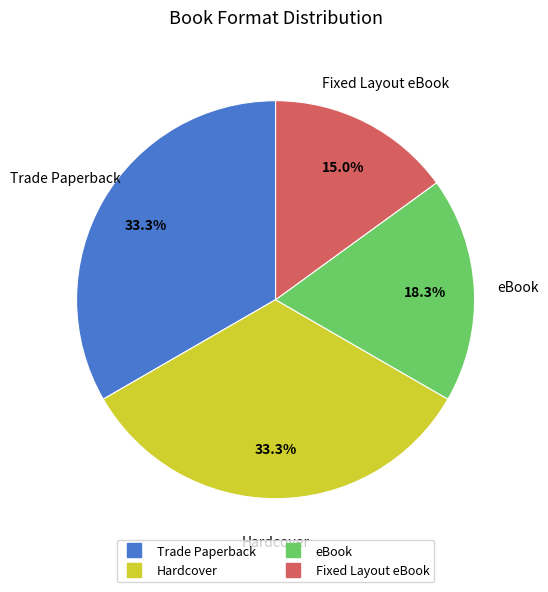

To the nearest percent, what portion does Fixed Layout eBook represent?

15%